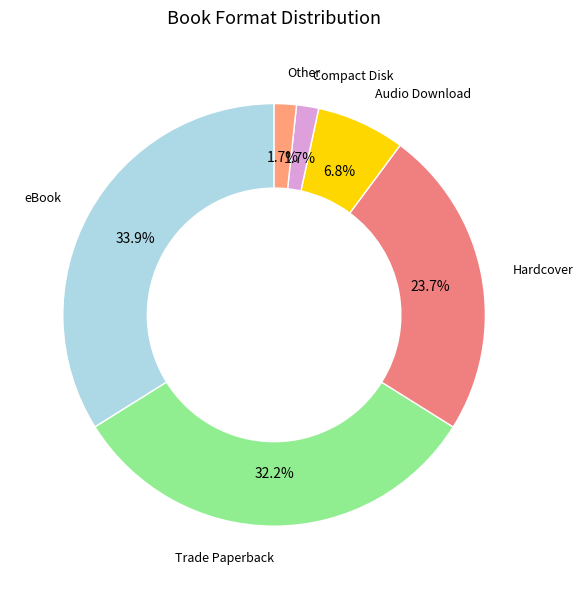

To the nearest percent, what percentage of the pie is eBook?

34%